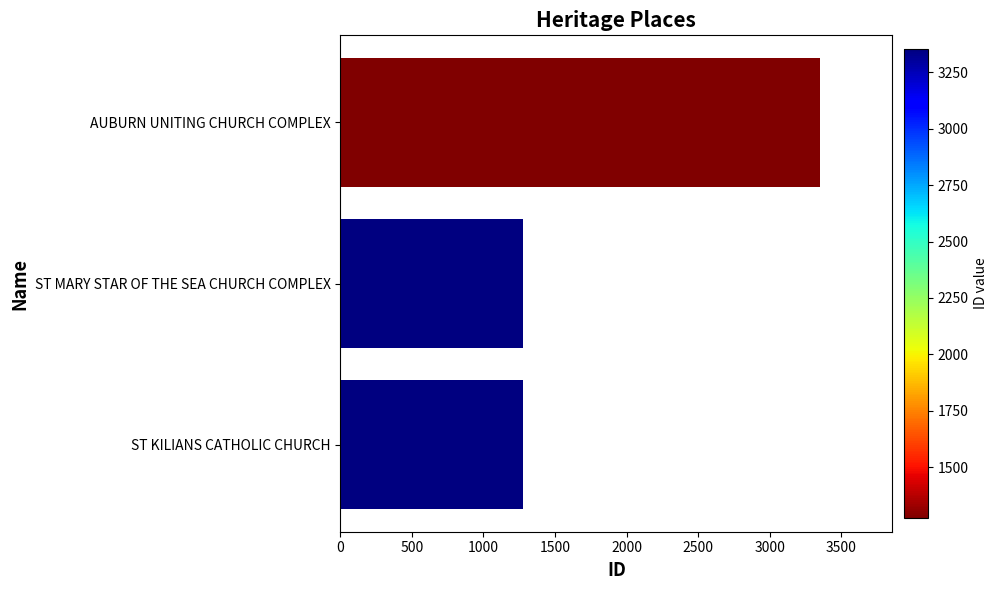

What is the difference between the maximum and minimum values?

2080